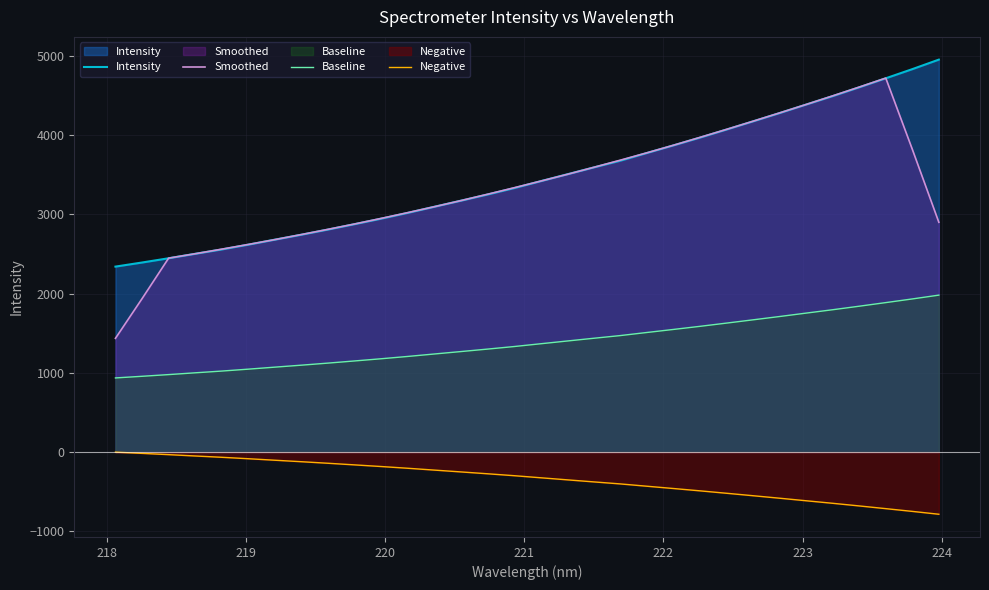

True or false: Baseline and Intensity cross at least once.

False